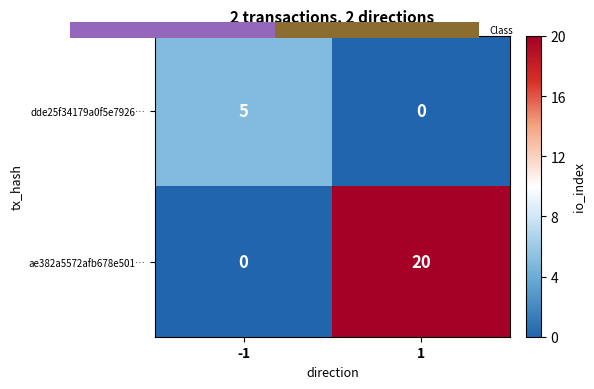

At which label does ae382a5572afb678e501… reach its minimum?

-1